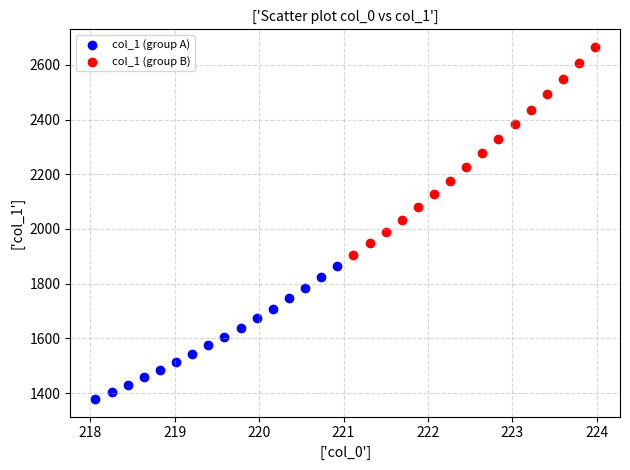

Which series has the largest Y range (max minus min)?

col_1 (group B)